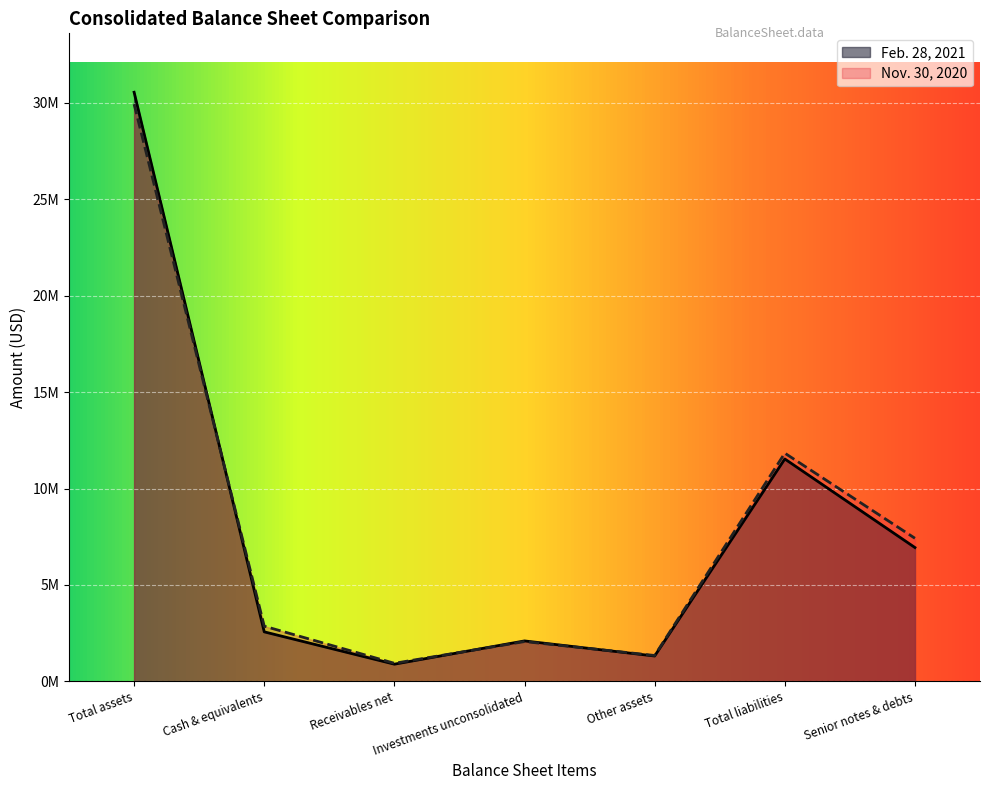

Reading left to right, what are all the values shown in this chart?

Feb. 28, 2021: Total assets=30551980	Cash & equivalents=2568799	Receivables net=892460	Investments unconsolidated=2097934	Other assets=1315791	Total liabilities=11534529	Senior notes & debts=6941144
Nov. 30, 2020: Total assets=29935177	Cash & equivalents=2863038	Receivables net=938079	Investments unconsolidated=2064921	Other assets=1343012	Total liabilities=11835776	Senior notes & debts=7421583